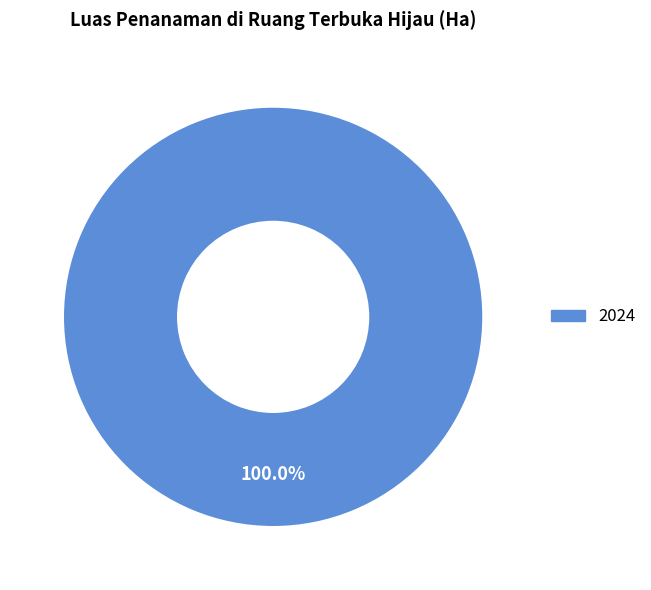

Is there any slice that represents more than half of the pie?

Yes